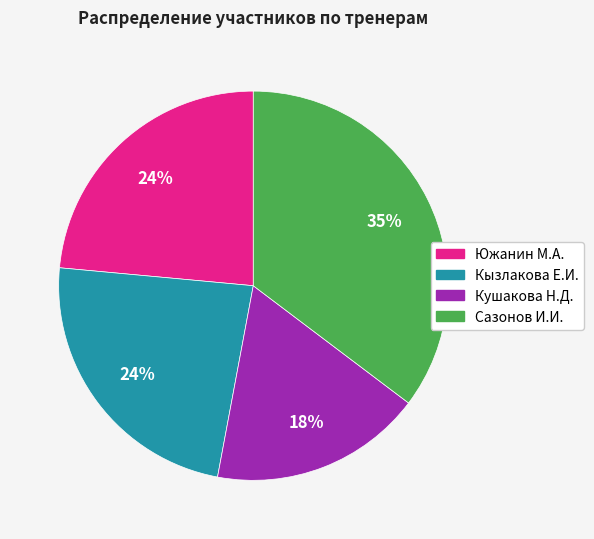

Combined, do Южанин М.А. and Кызлакова Е.И. account for over 50%?

No